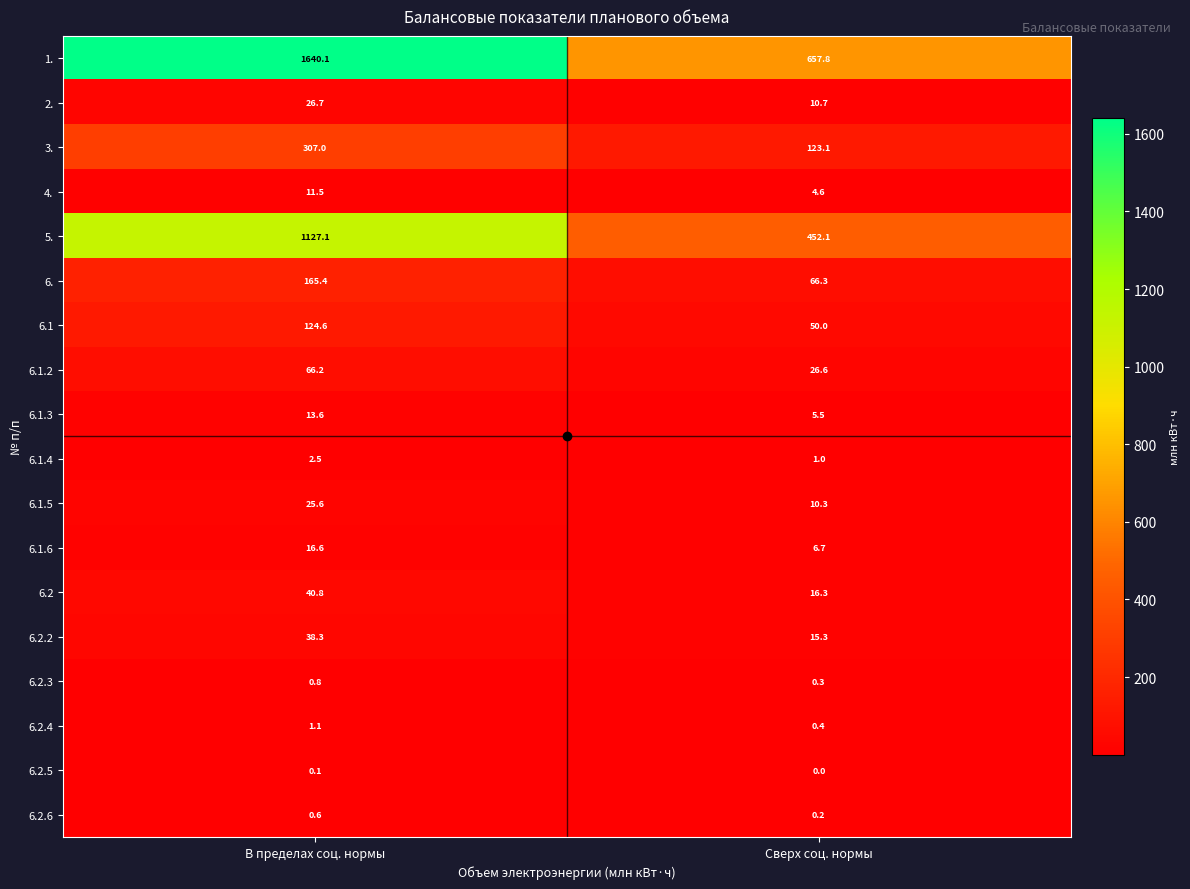

Which series has the widest spread of values?

1.